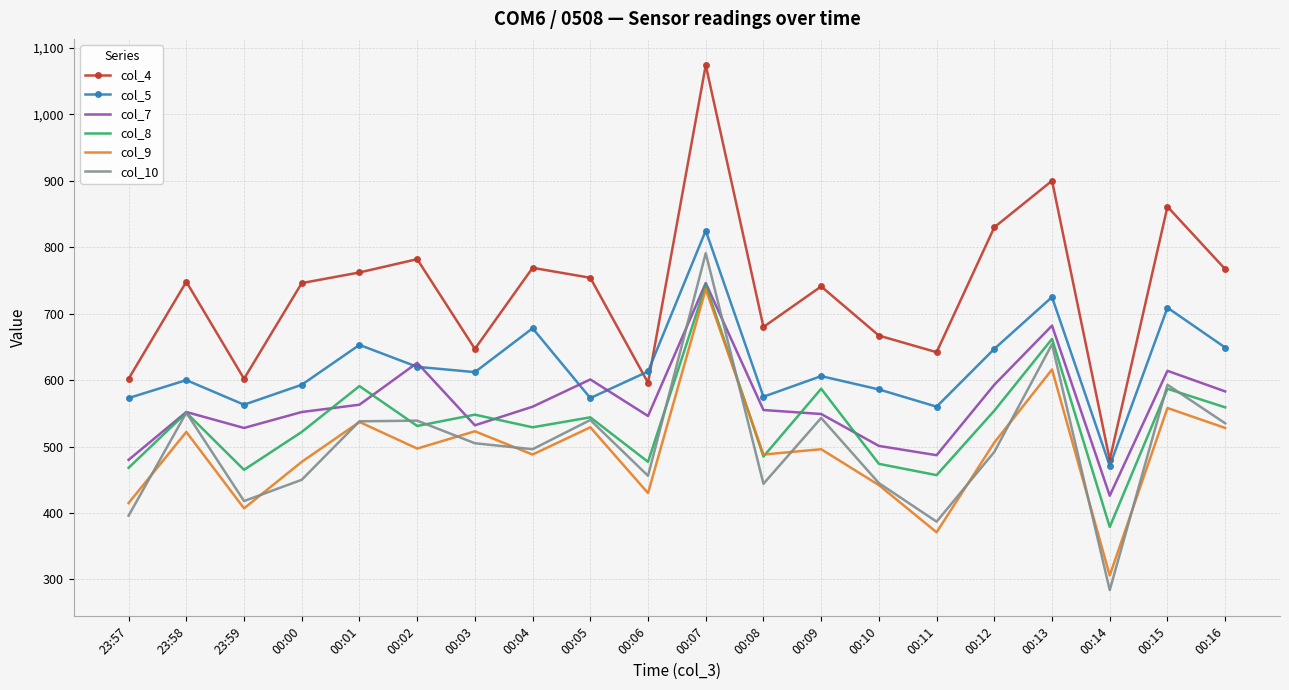

What is the sum of the col_10 values at 00:05 and 00:01?

1078